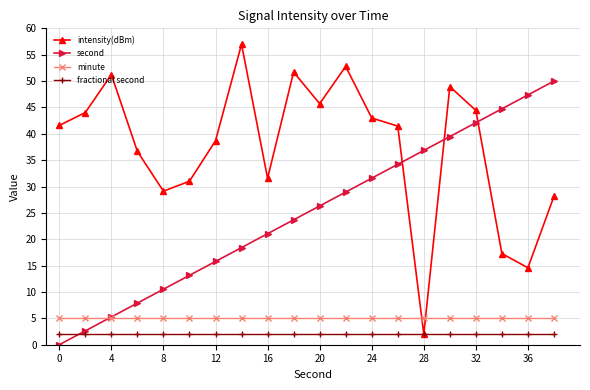

How many lines are shown in the chart?

4